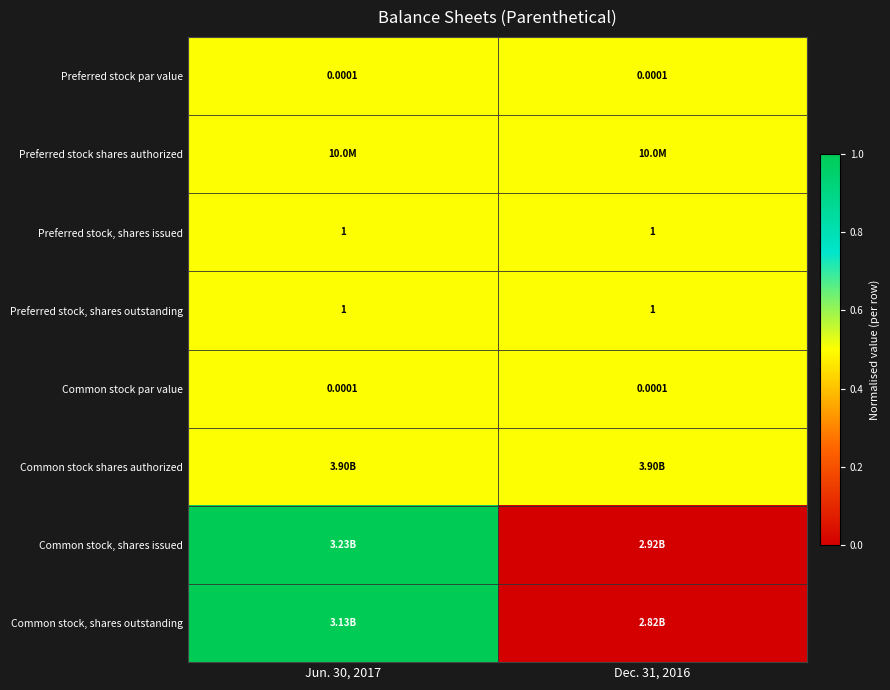

Is the value of Preferred stock par value at Dec. 31, 2016 greater than the value of Preferred stock, shares issued at Jun. 30, 2017?

No